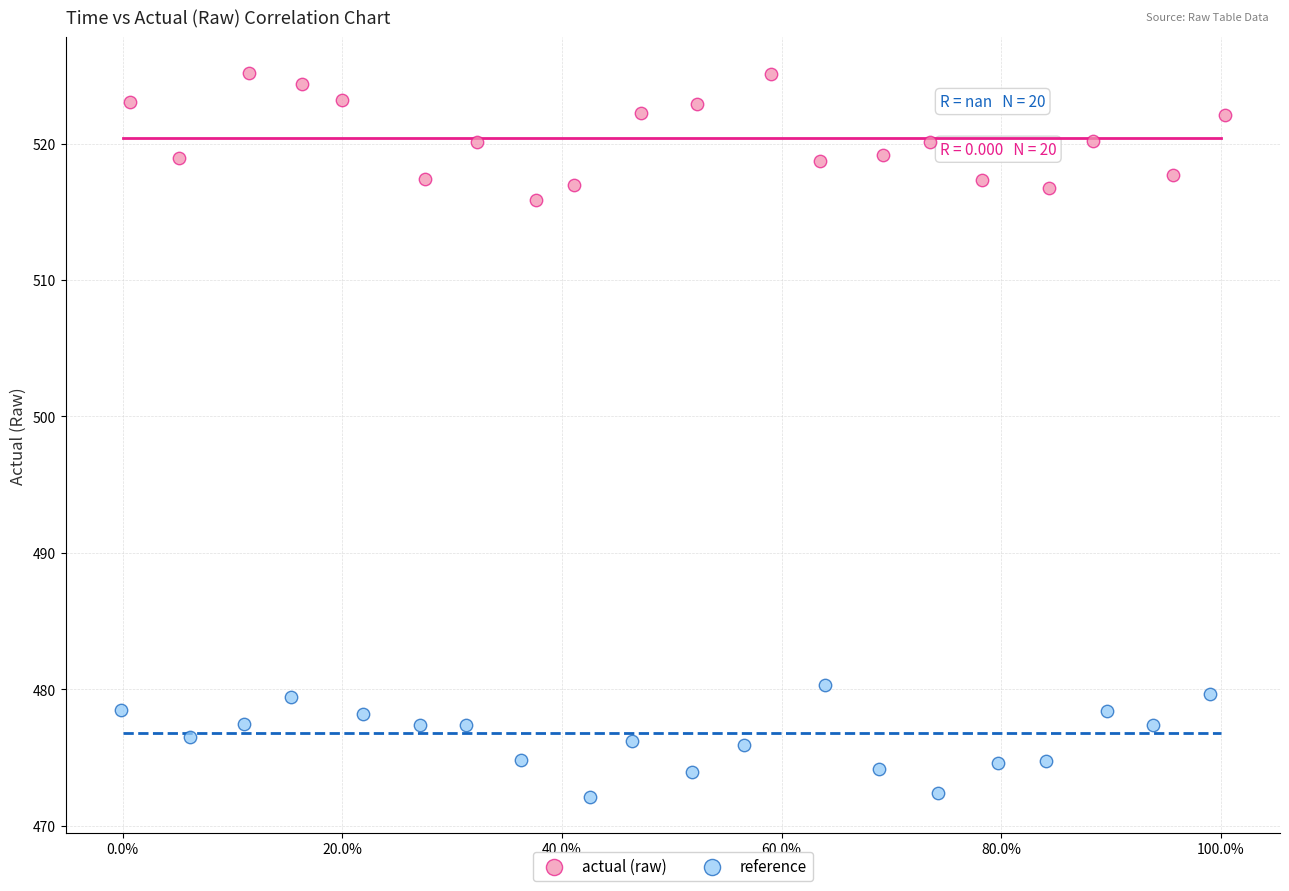

Which series reaches the maximum Y coordinate?

actual (raw)